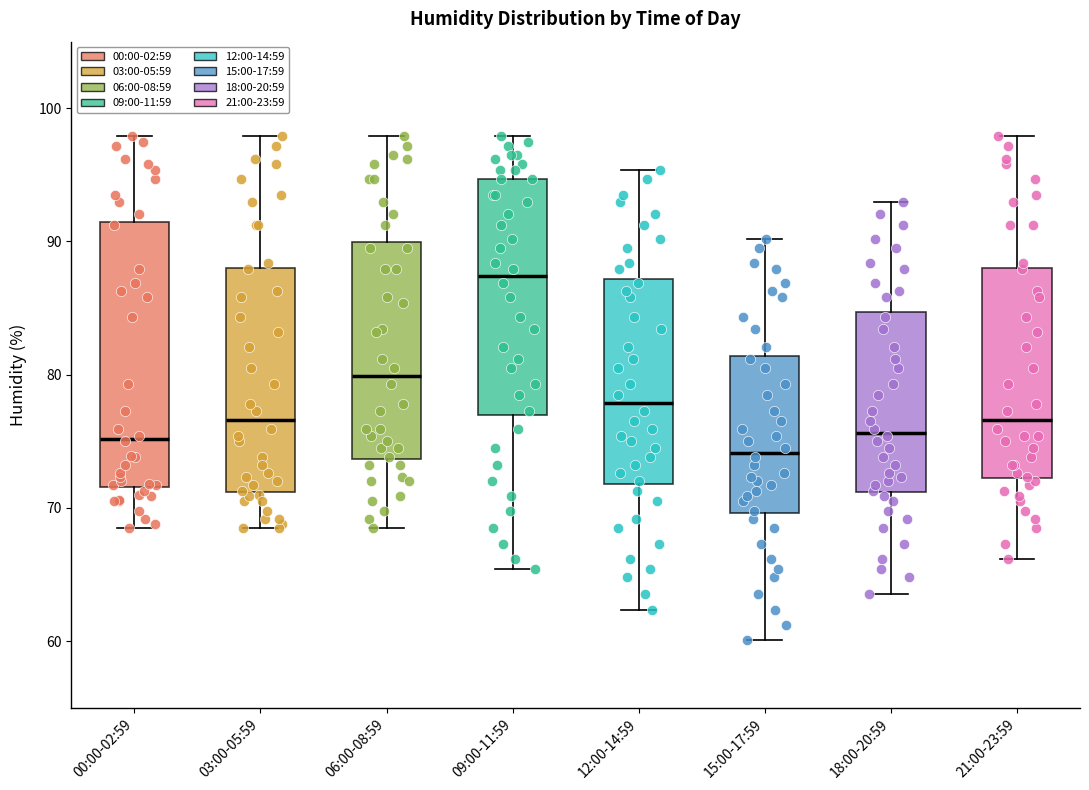

Which box is the tallest, from its lower edge to its upper edge?

00:00-02:59